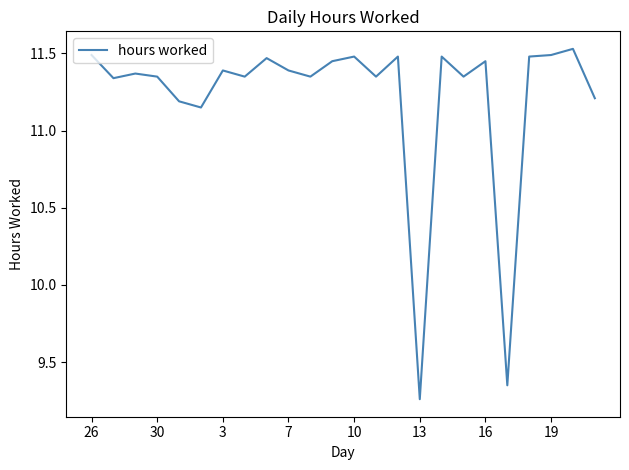

What is the difference between the maximum and minimum values?

2.3